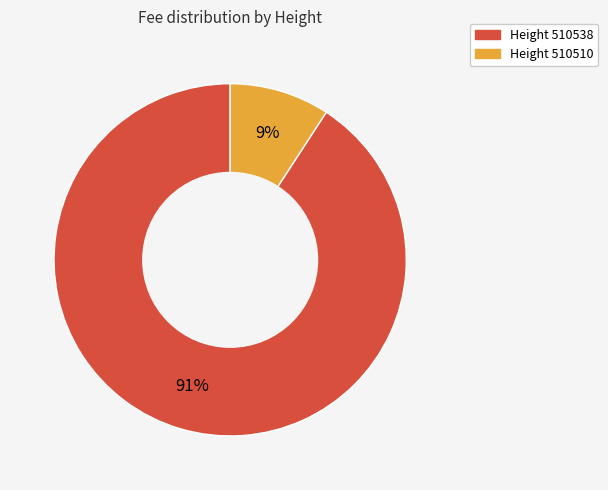

Count the number of slices in the pie.

2